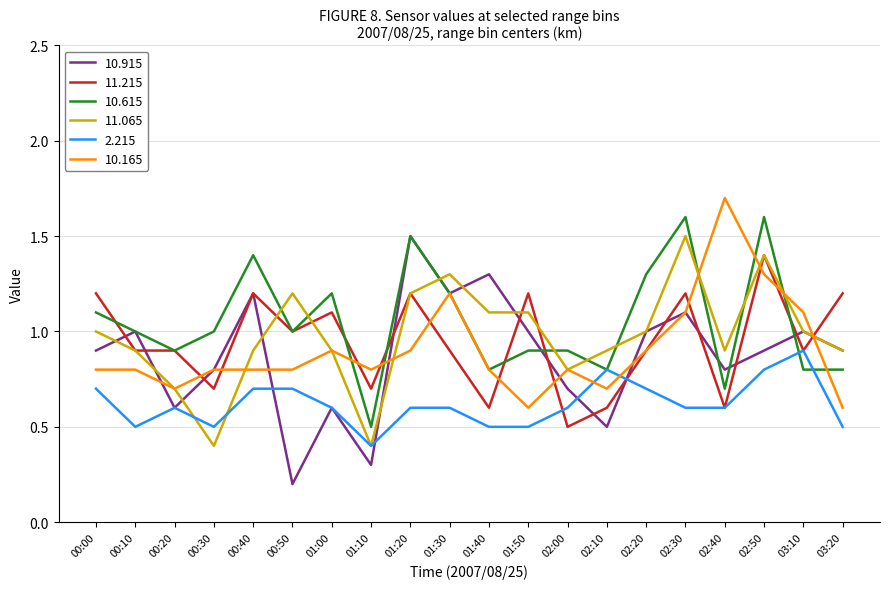

What is the difference between the maximum and minimum values in the 11.215 series?

0.9